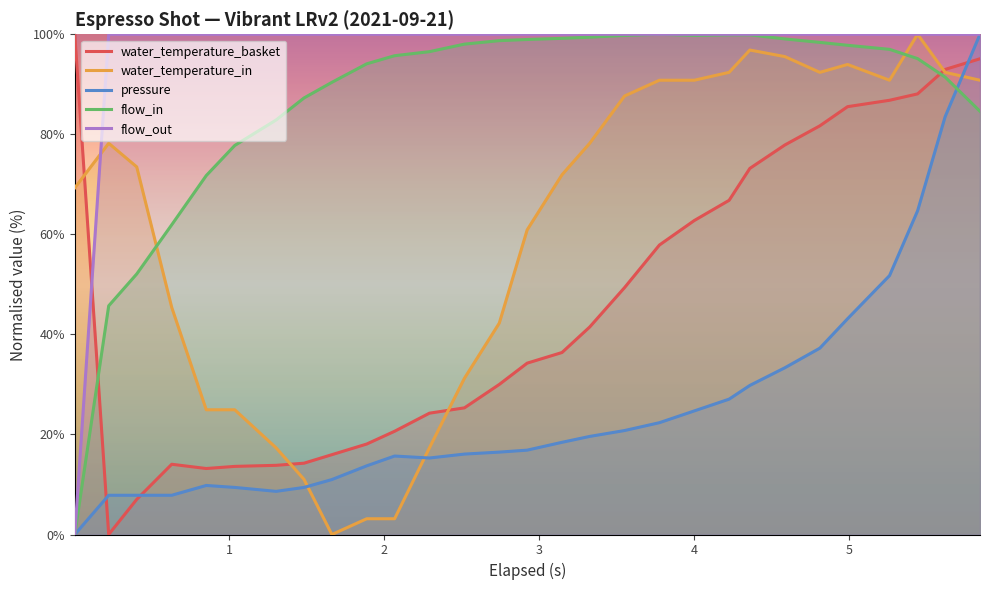

What is the difference between the water_temperature_in values at 0 and 22?

26.2